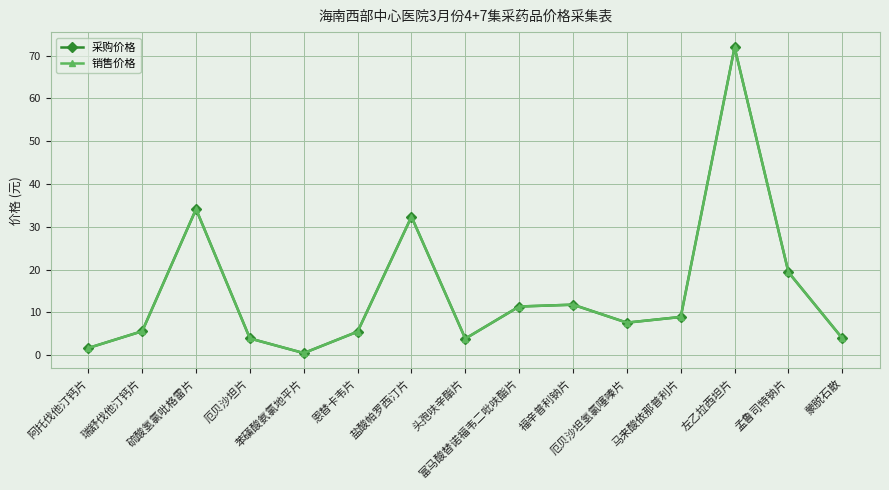

Does the chart have visible grid lines?

Yes